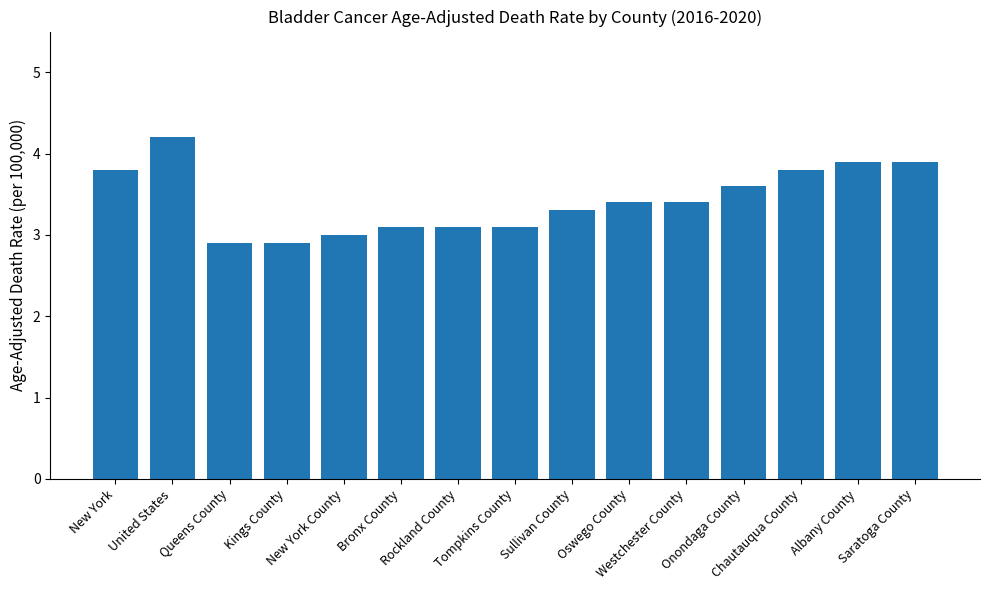

What is the sum of all values?

51.4